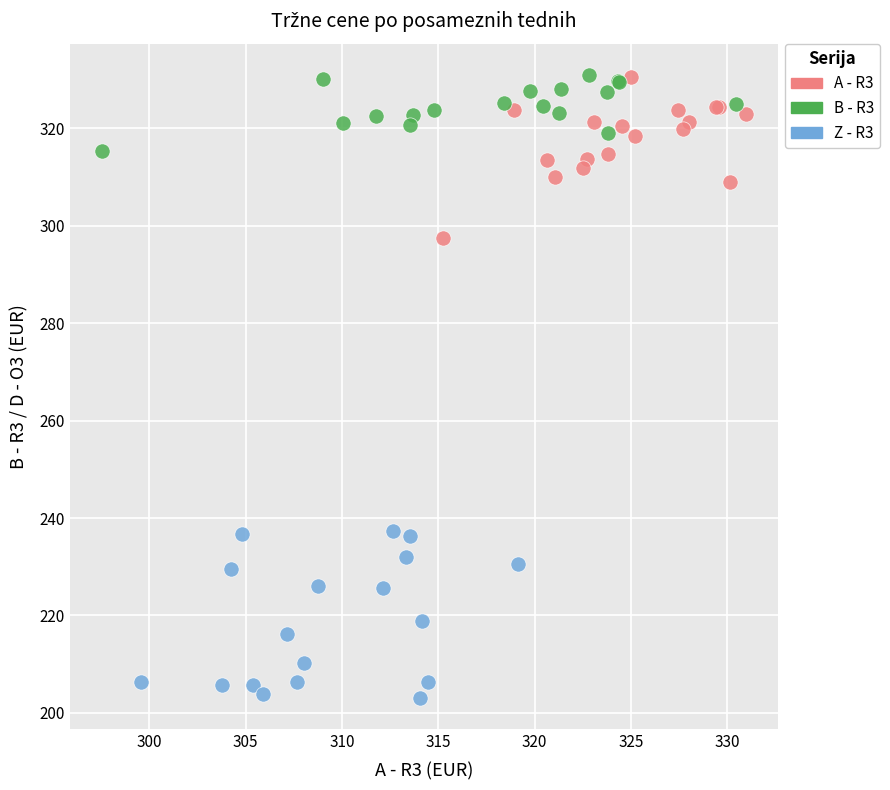

Which series reaches the minimum Y coordinate?

Z - R3